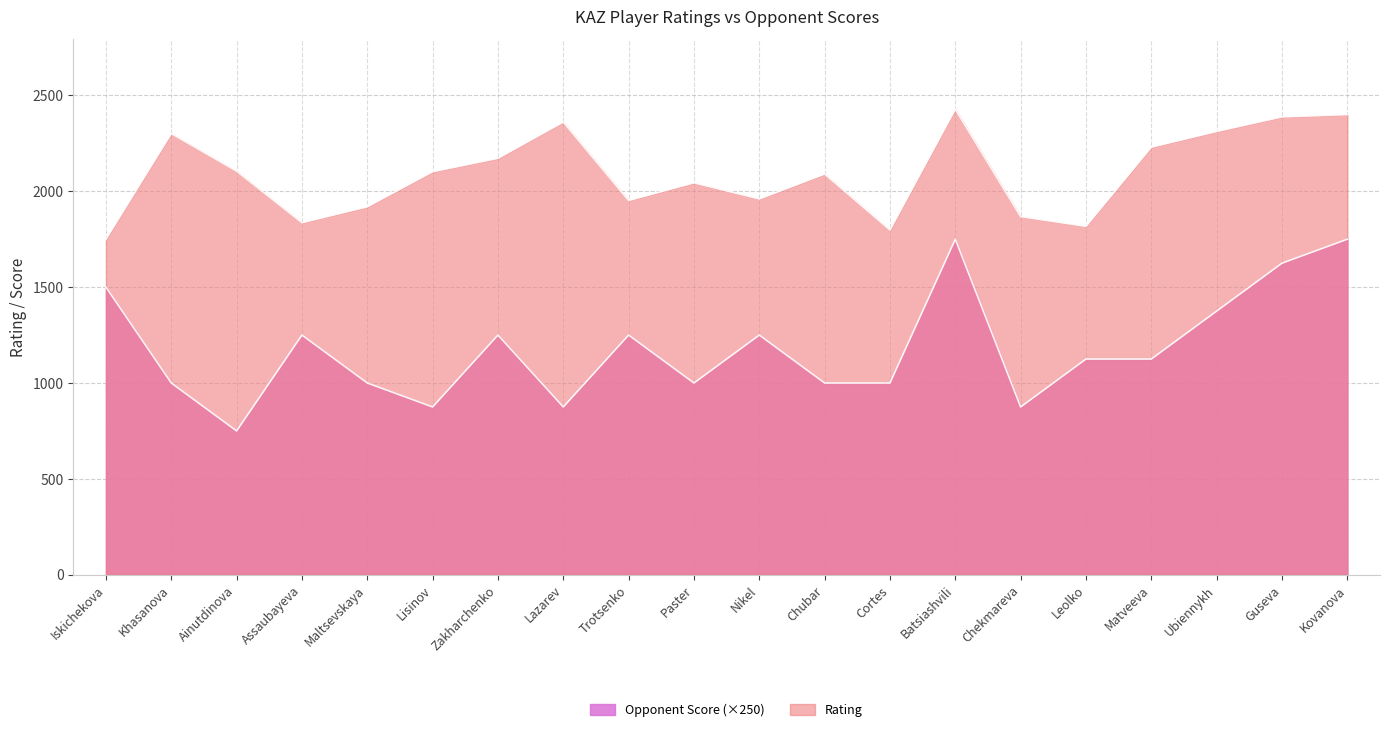

True or false: Opponent Score has a value of 247 at Chekmareva.

False